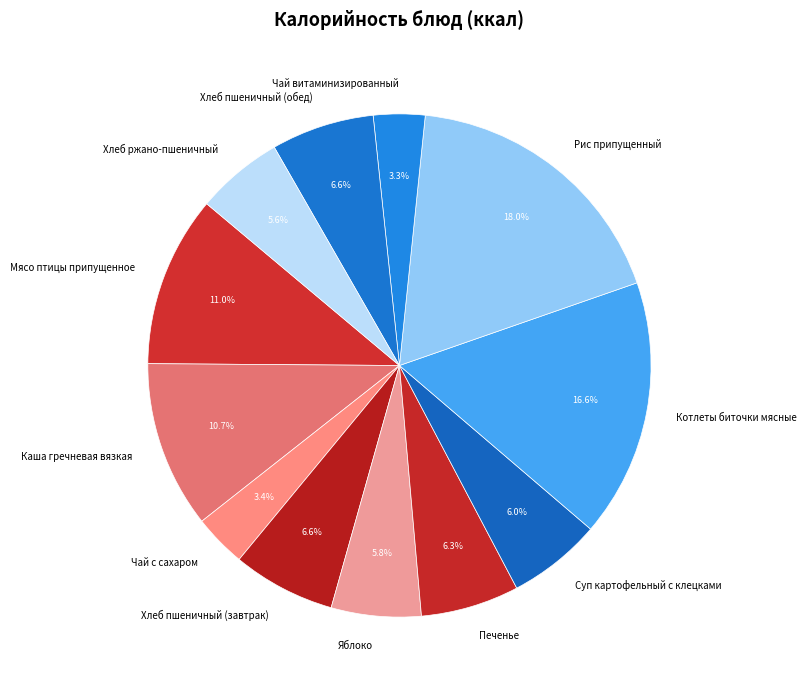

To the nearest percent, what portion does Печенье represent?

6%